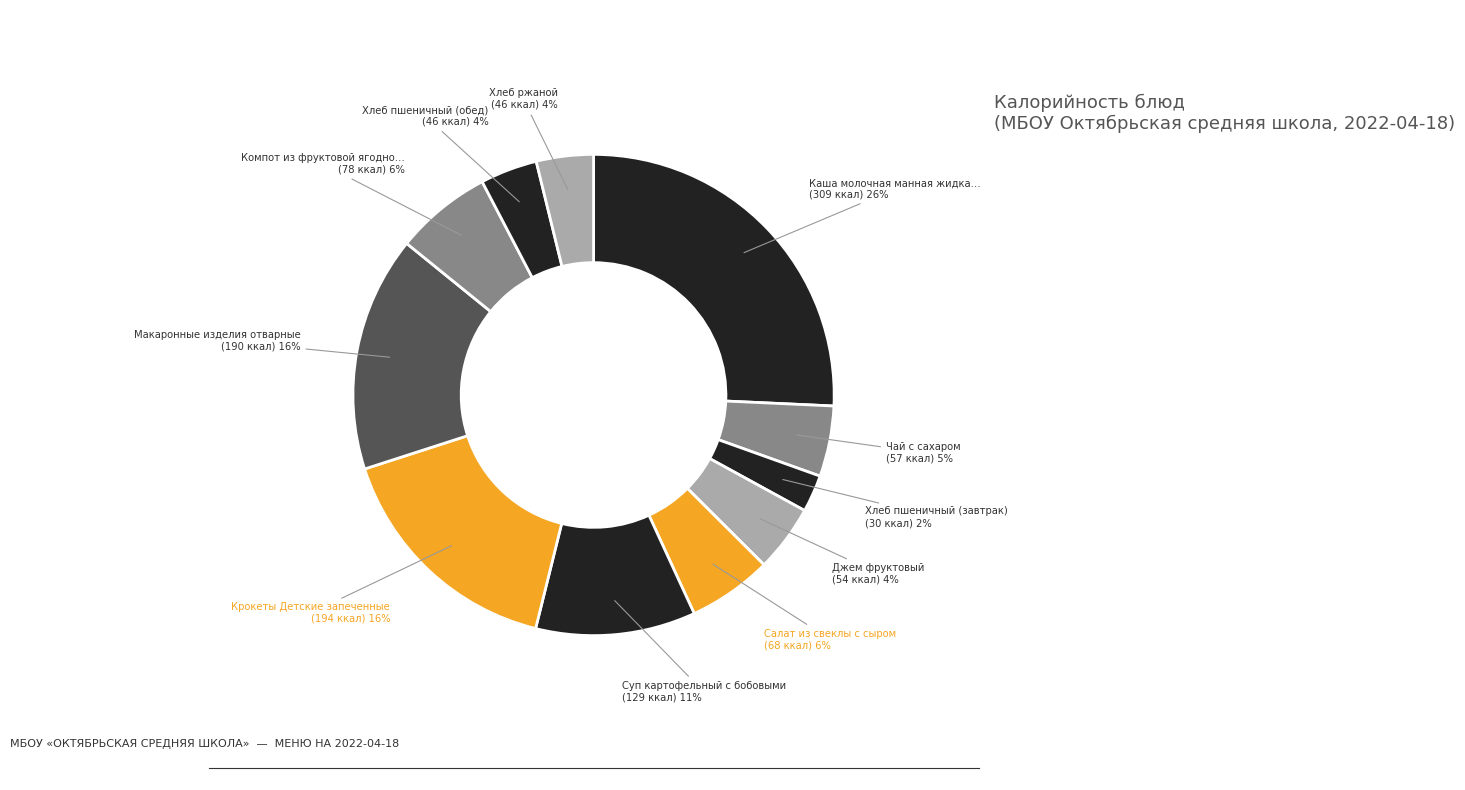

To the nearest percent, what is the average slice percentage?

9%